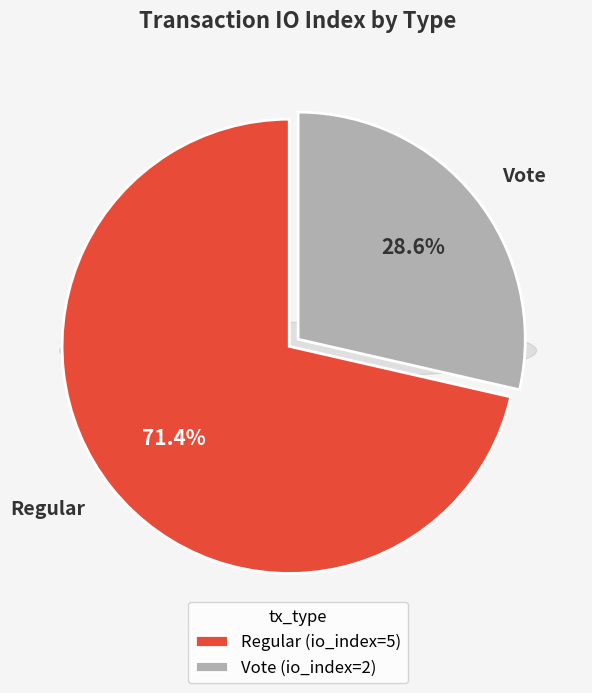

Rank the categories by value from lowest to highest.

Vote, Regular